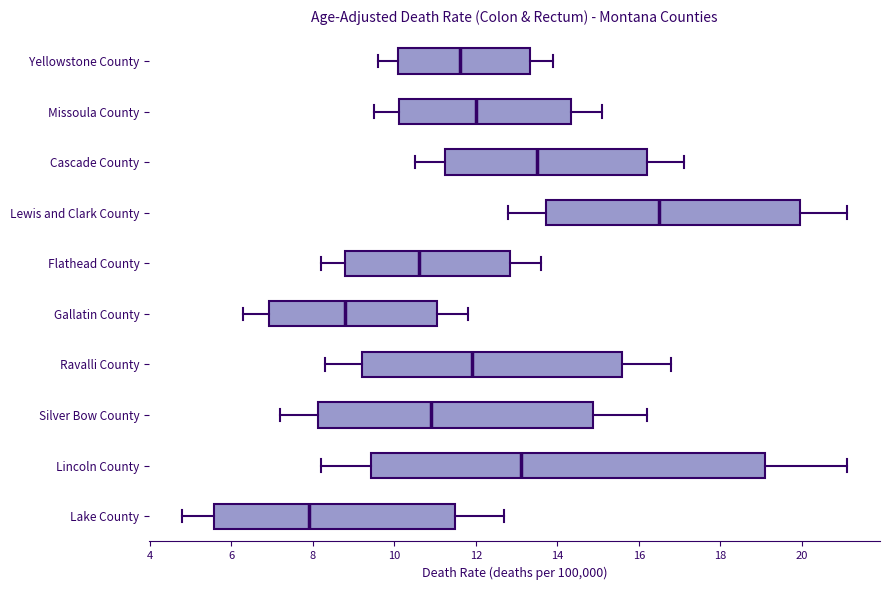

Which box has the furthest to the right median line?

Lewis and Clark County